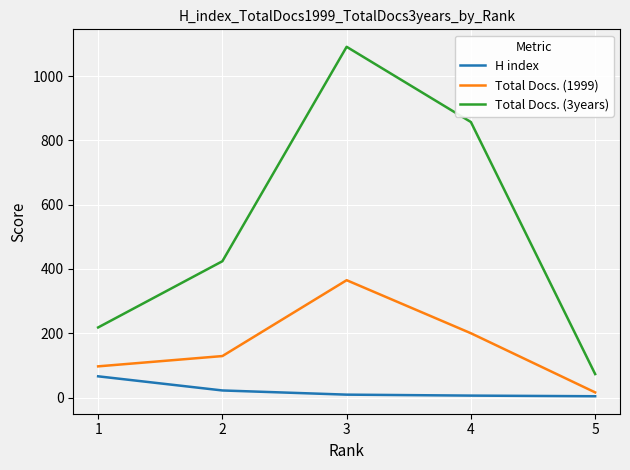

Which series has the largest total across all categories?

Total Docs. (3years)